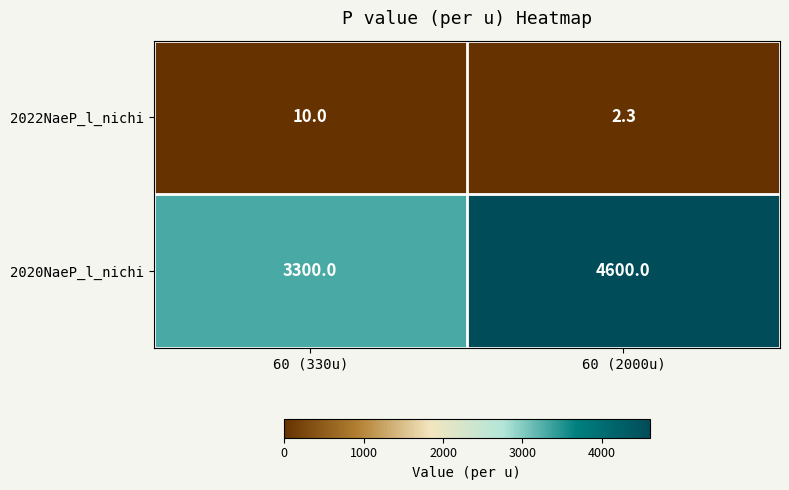

What is the total value across all series at 60 (330u)?

3310.0